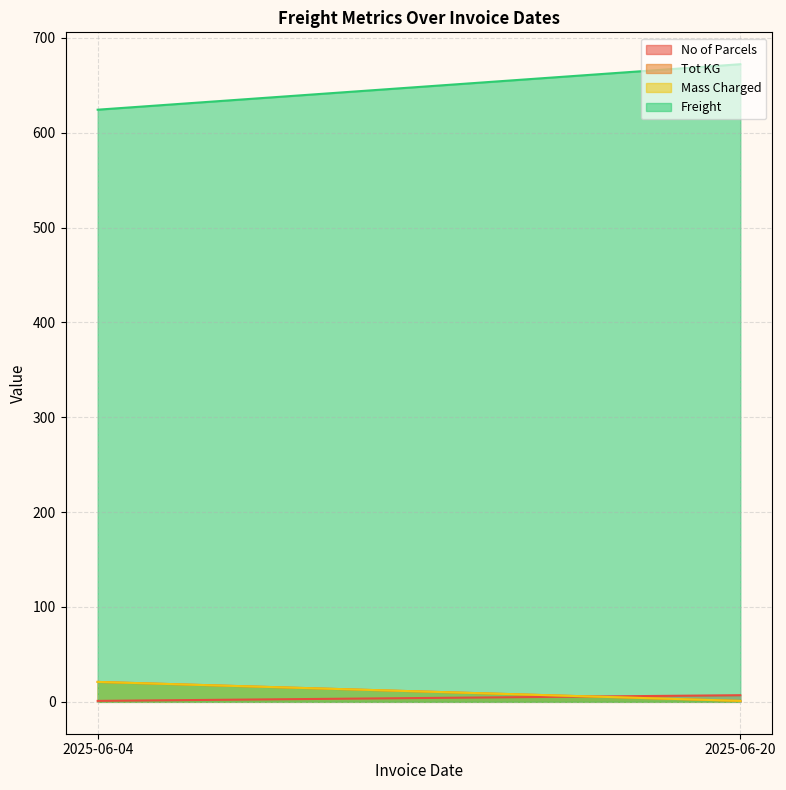

Between 2025-06-04 and 2025-06-20, which is larger?

2025-06-20